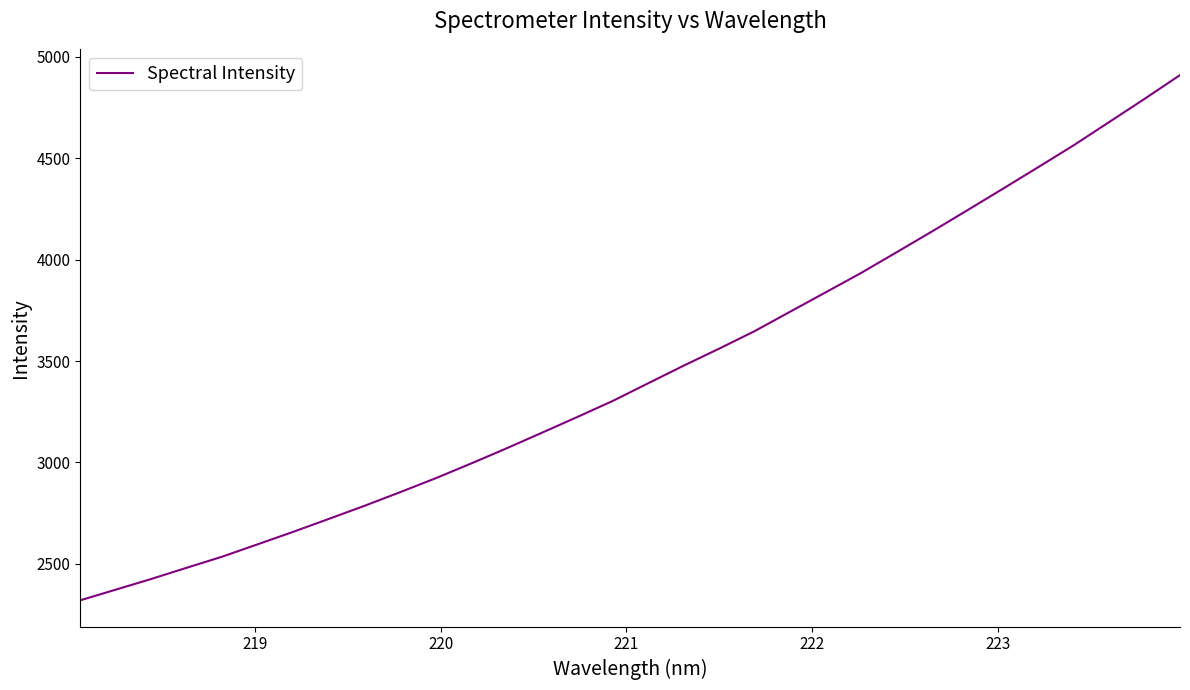

True or false: there are more than 0 points higher than both neighbors.

False